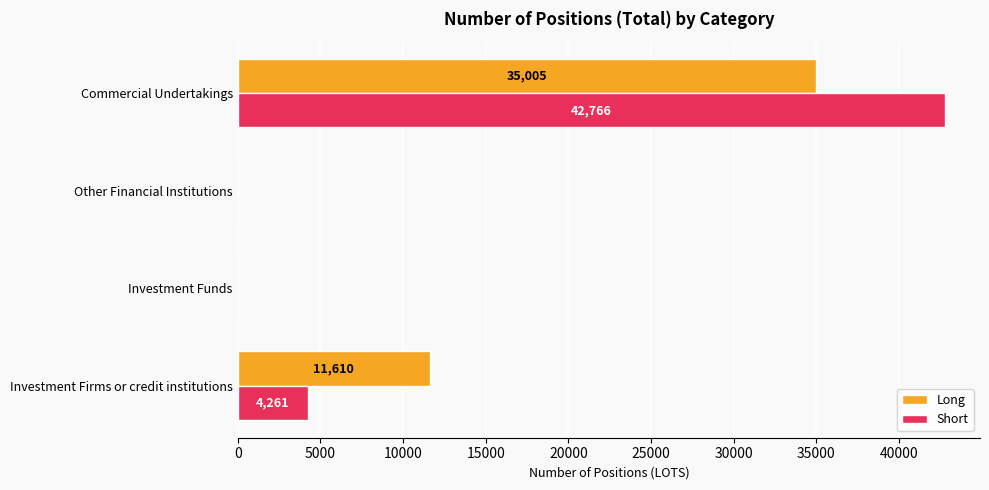

What is the maximum value shown in the chart?

42766